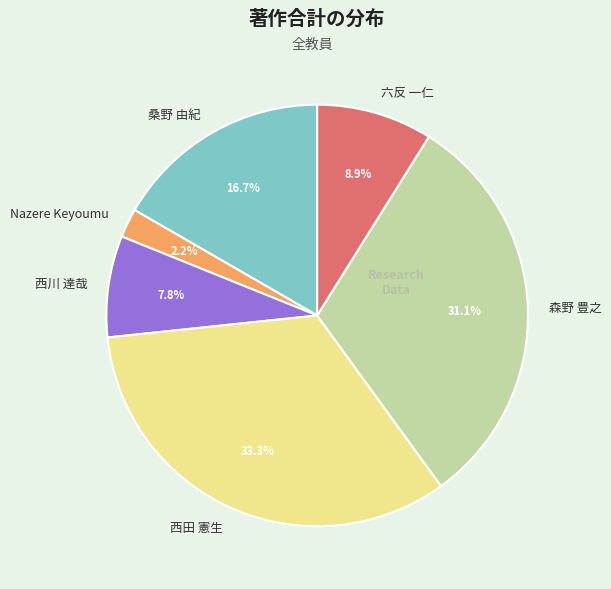

To the nearest percent, what is the combined percentage of 西田 憲生 and 森野 豊之?

64%